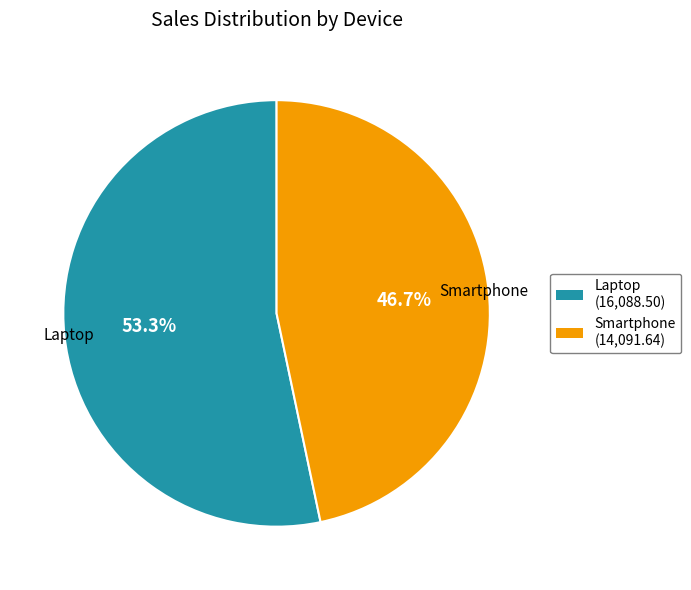

To the nearest percent, what is the average slice percentage?

50%